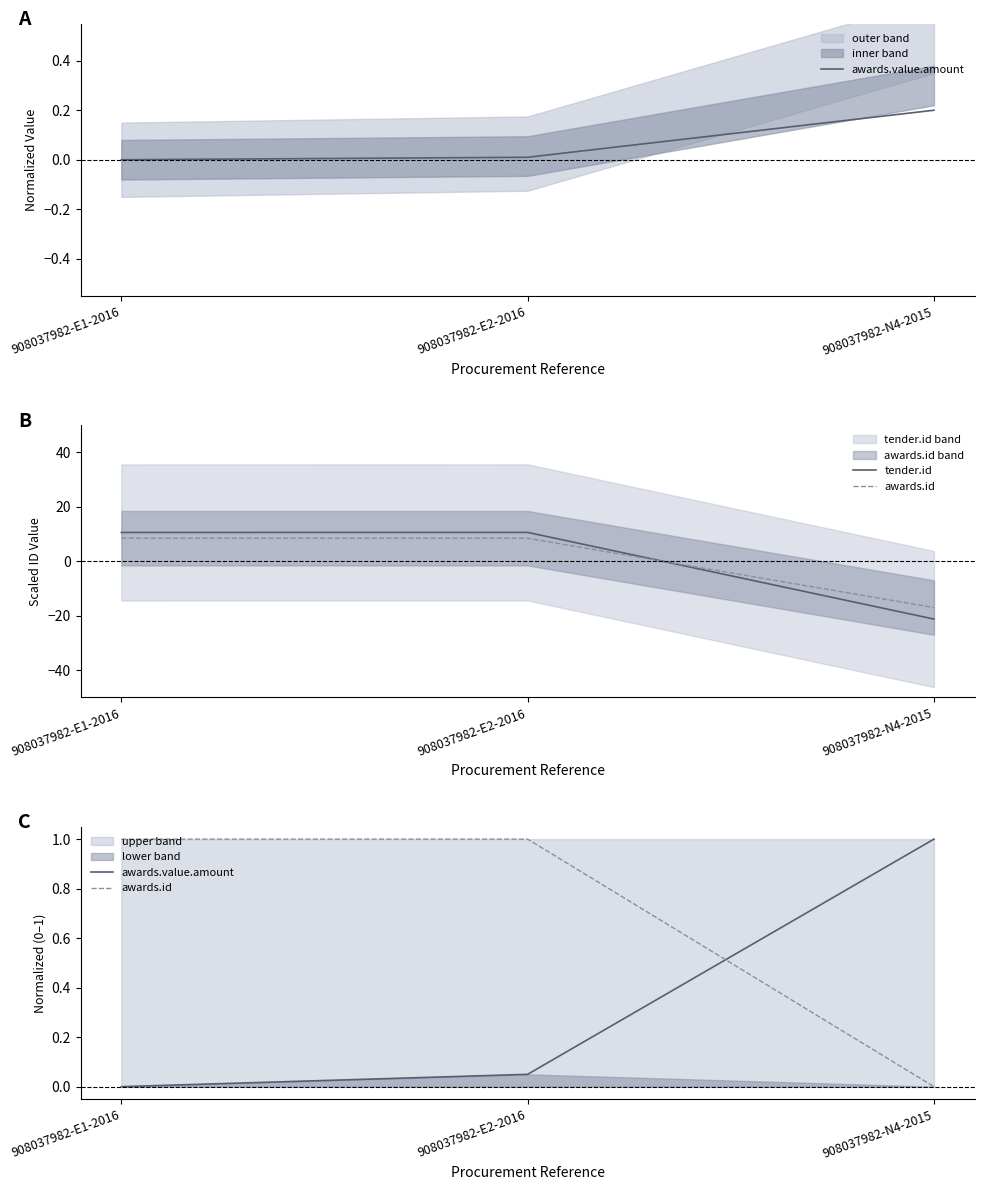

Which category has the lowest value in the tender.id series?

908037982-N4-2015